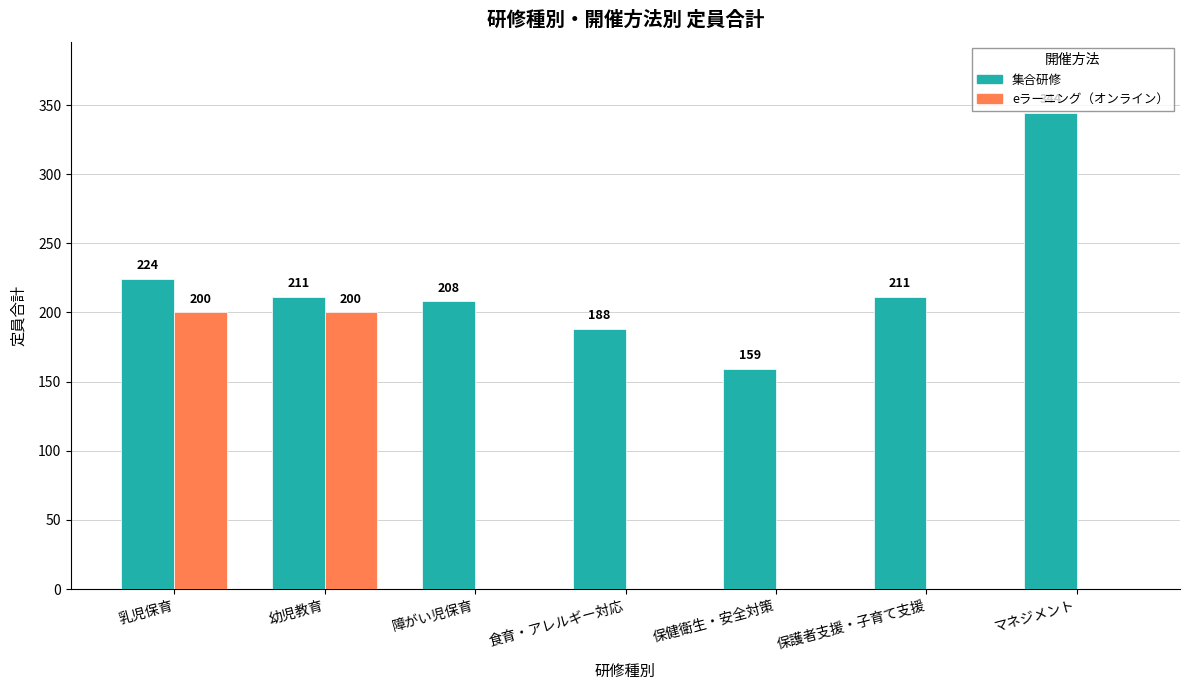

At which category does the chart reach its peak across all series?

マネジメント